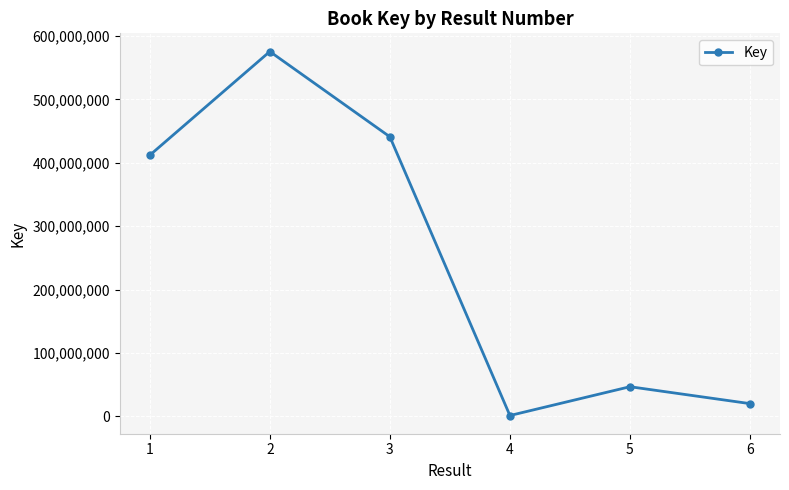

How many points are higher than both their immediate neighbors (excluding endpoints)?

2